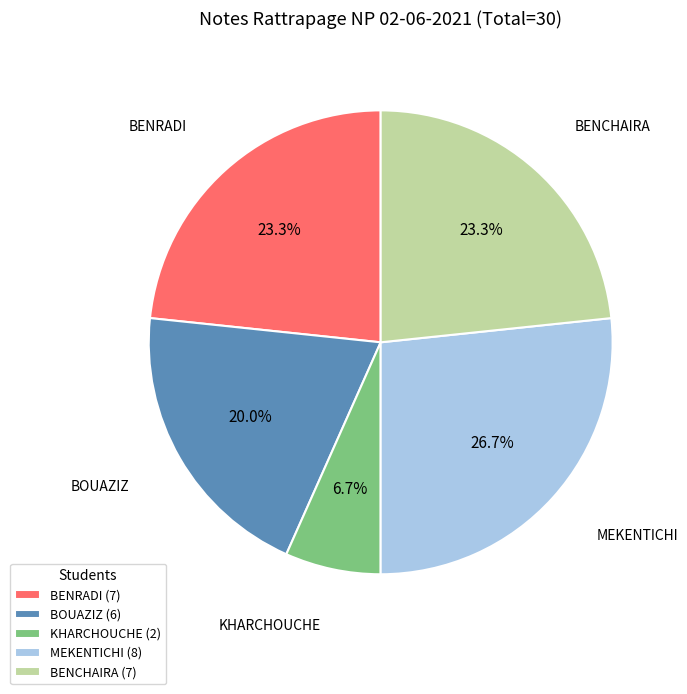

To the nearest percent, what is the difference between the largest and smallest slice percentages?

20%